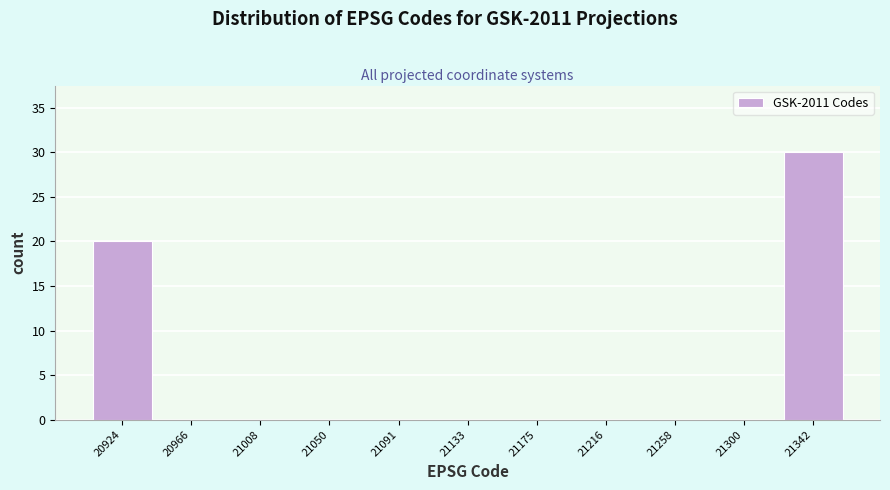

What is the height of the bar covering 21320 to 21365 on the x-axis? Neither the bar edges nor the heights are printed on the chart, so give them approximately, as read against the axes.

30